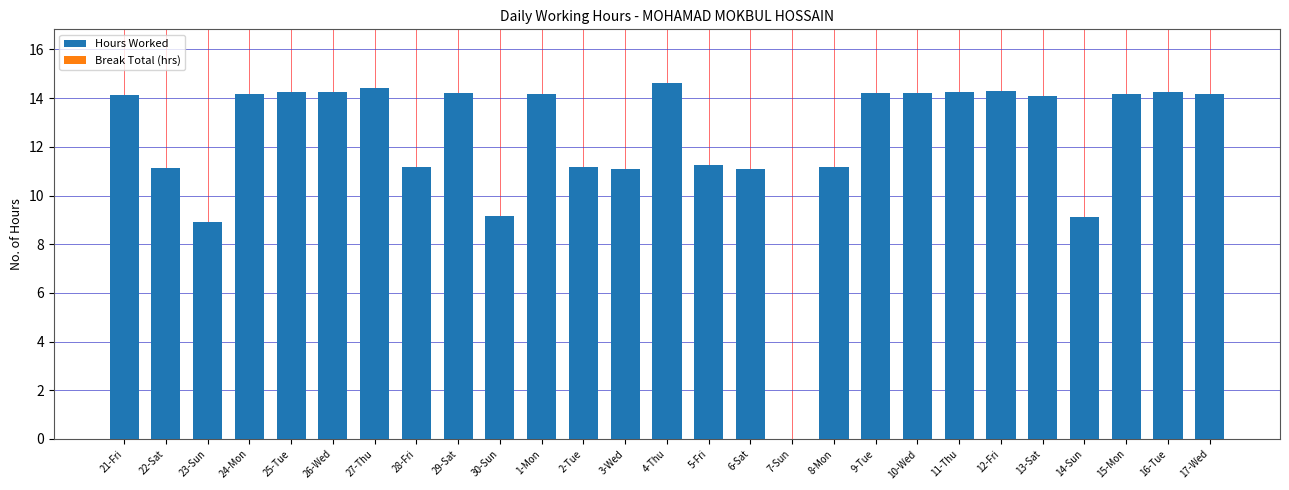

Is it true that the value at 28-Fri is 11.2?

True